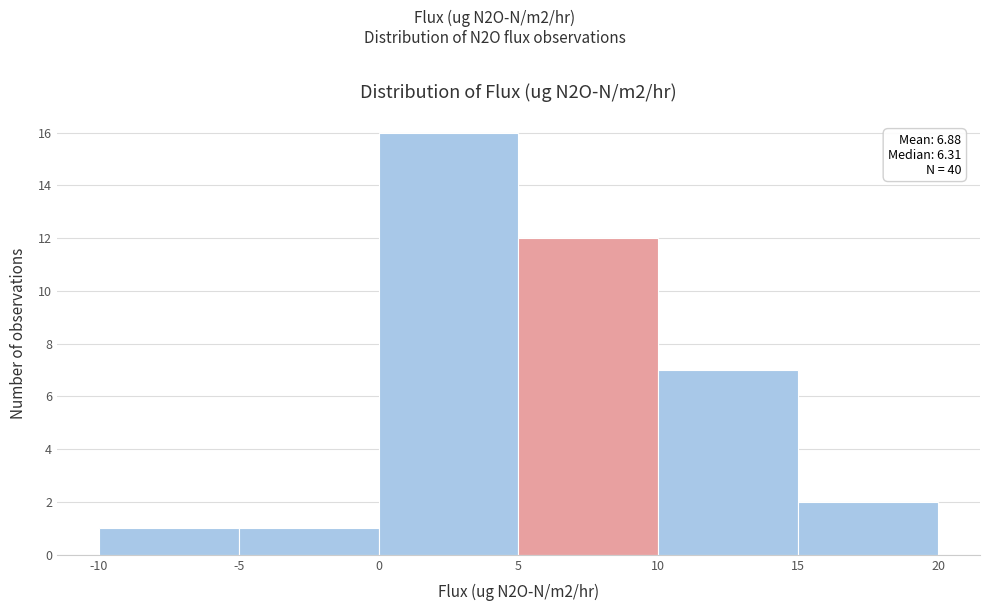

Which range on the x-axis has the tallest bar?

0 to 5